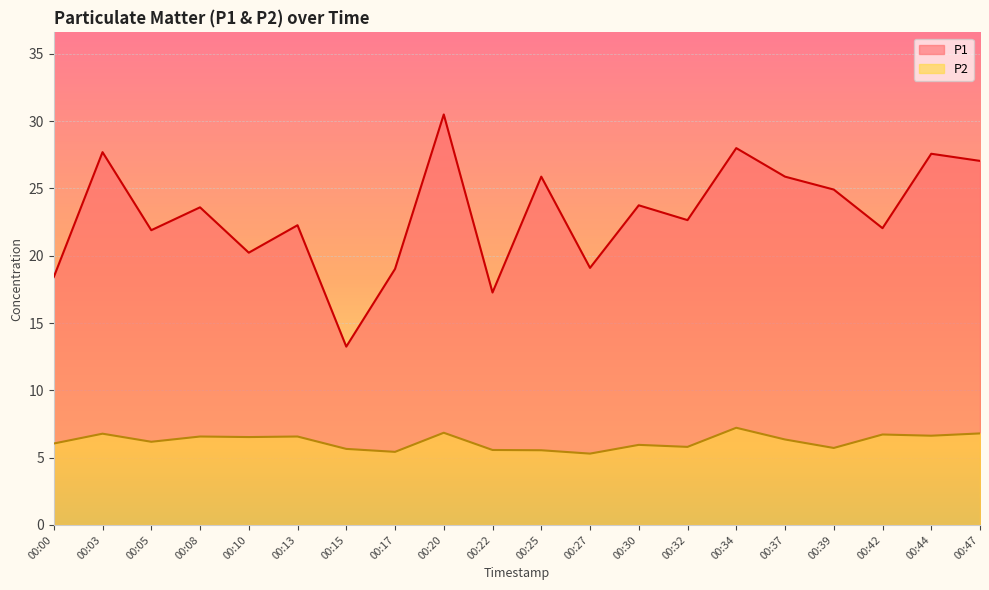

True or false: P1 and P2 cross at least once.

False